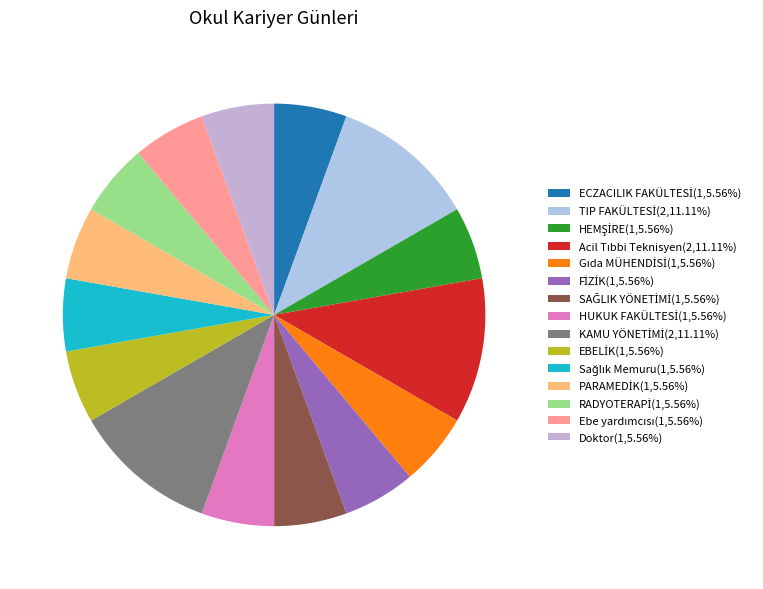

Count the number of slices in the pie.

15